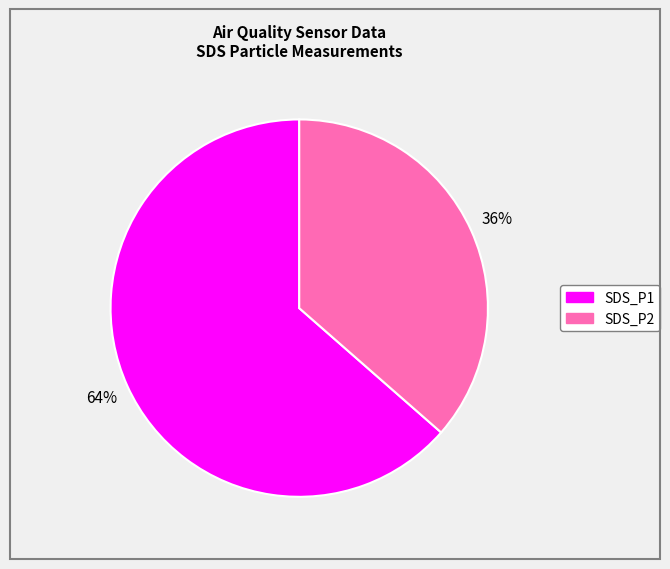

What is the smallest slice in the pie chart?

SDS_P2